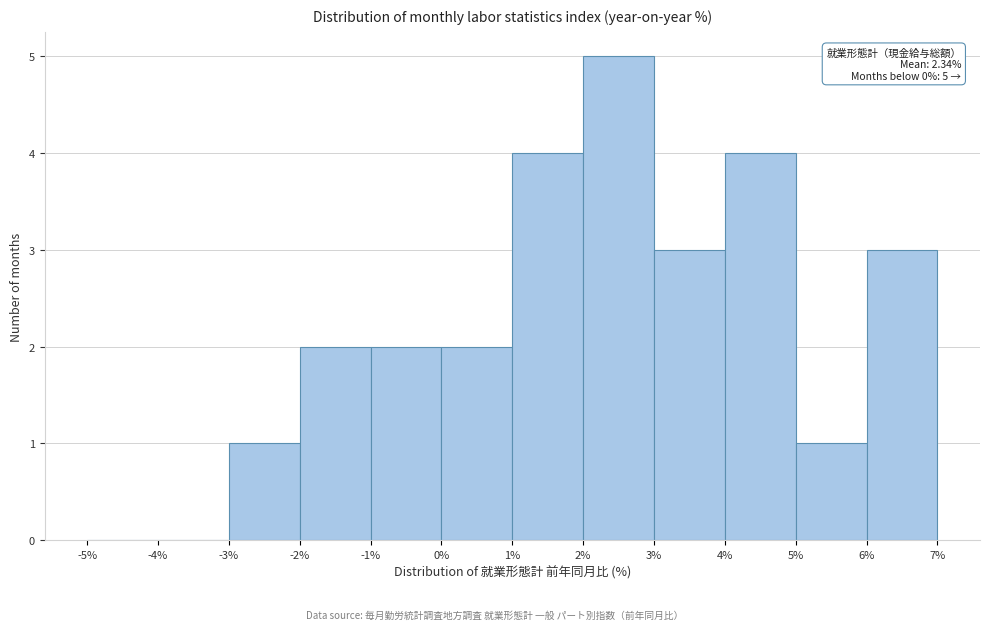

Which range on the x-axis has the tallest bar?

2% to 3%